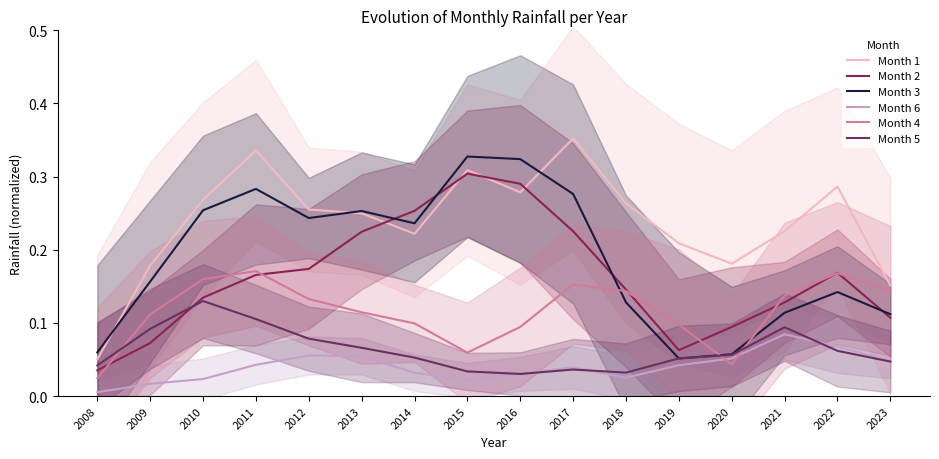

List the series in order of their peak value, lowest first.

Month 6, Month 5, Month 4, Month 2, Month 3, Month 1